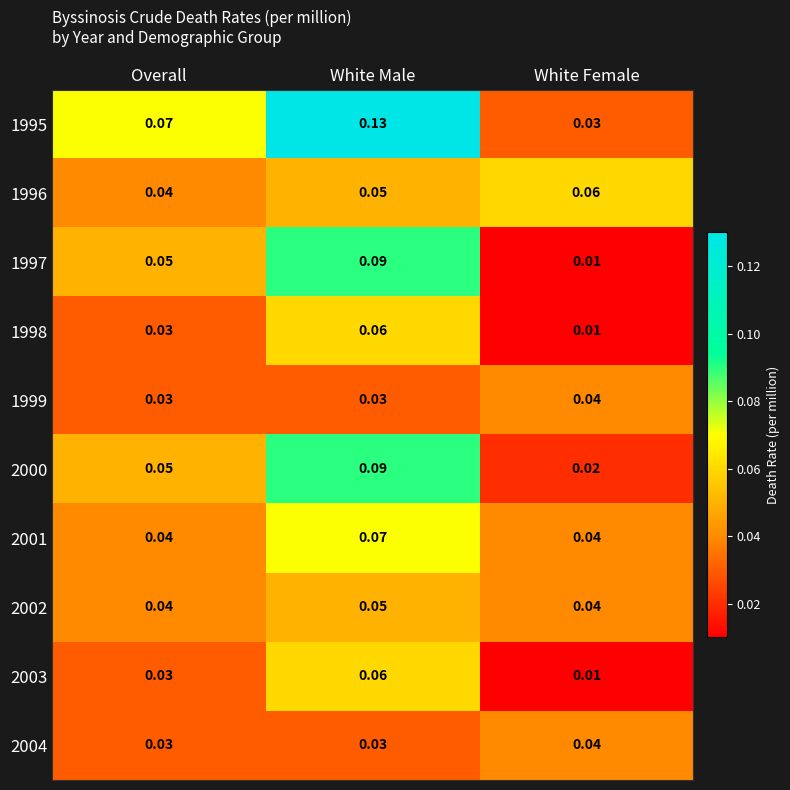

At which label is 2000 closest to 0?

White Female